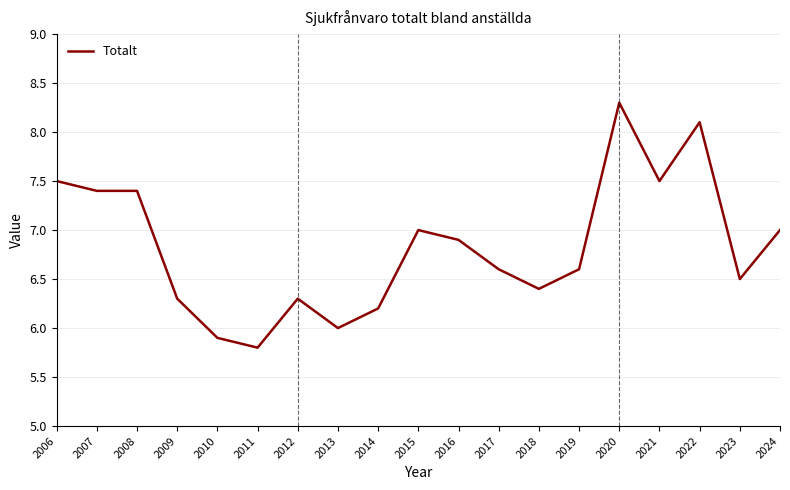

What is the change in value from 2009 to 2013?

-0.3